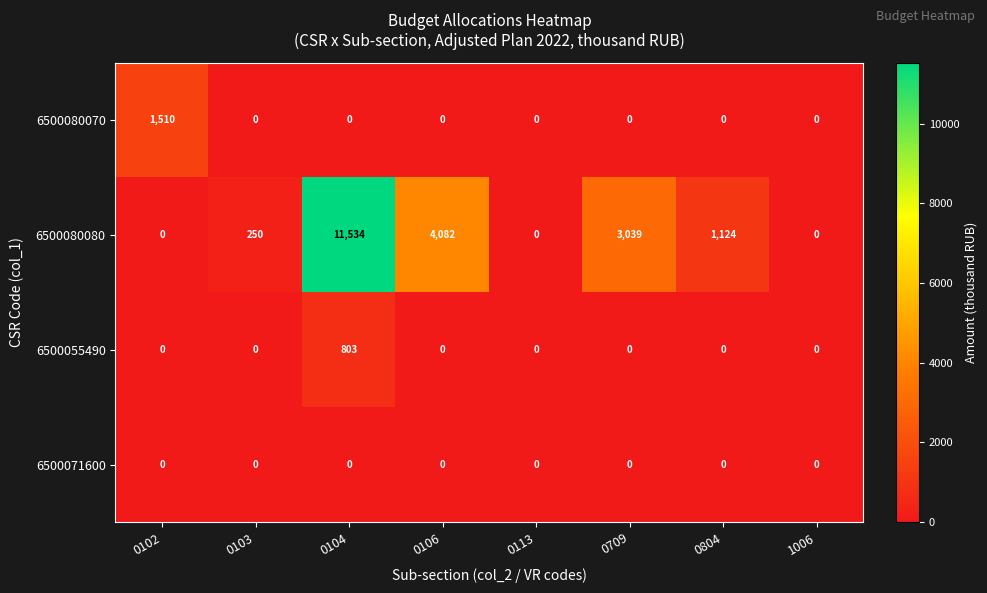

At which category is the sum across all series the highest?

0104